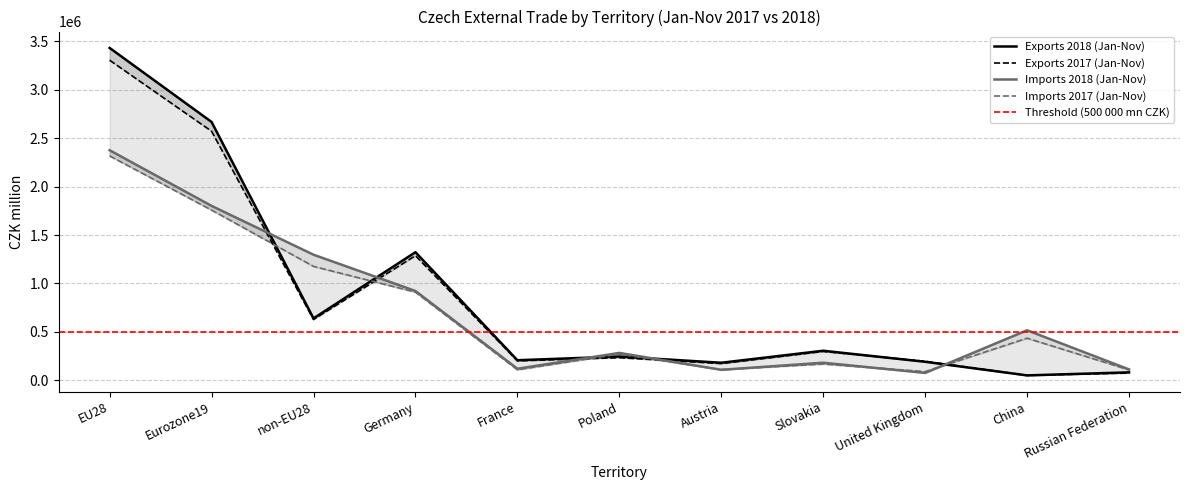

How many intersections are there between Imports 2017 (Jan-Nov) and Imports 2018 (Jan-Nov)?

4